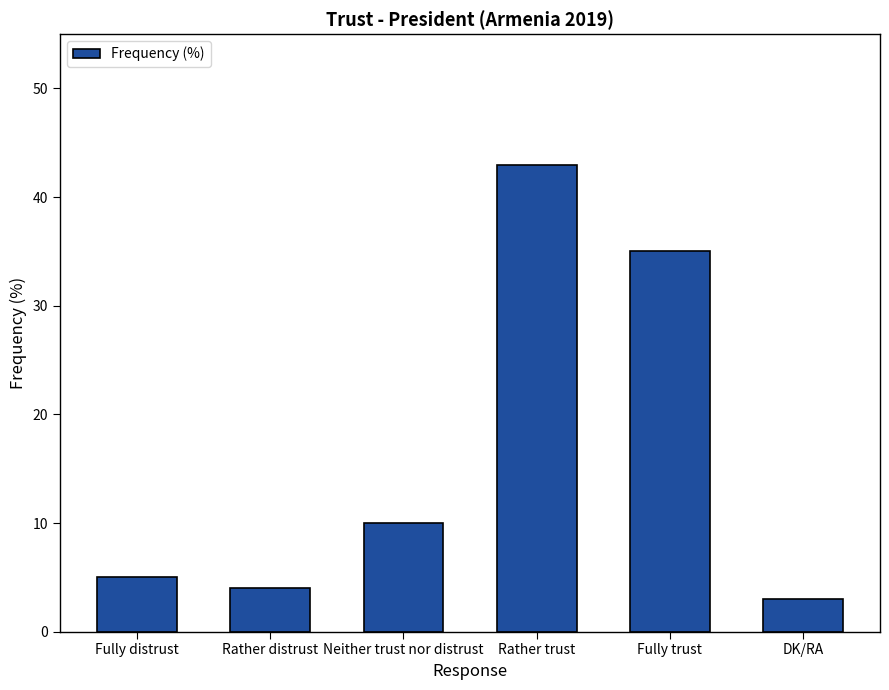

What is the difference between the maximum and second lowest values?

39